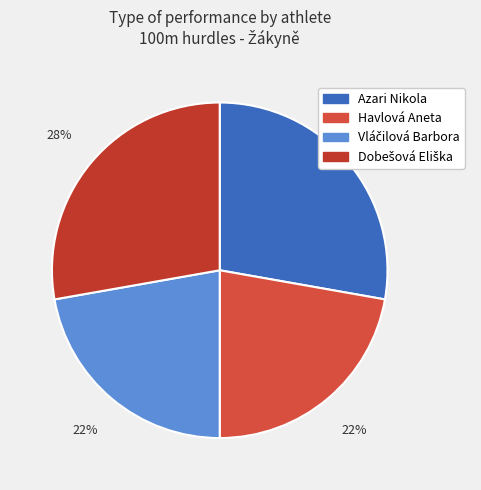

Which category has the biggest portion of the pie?

Azari Nikola